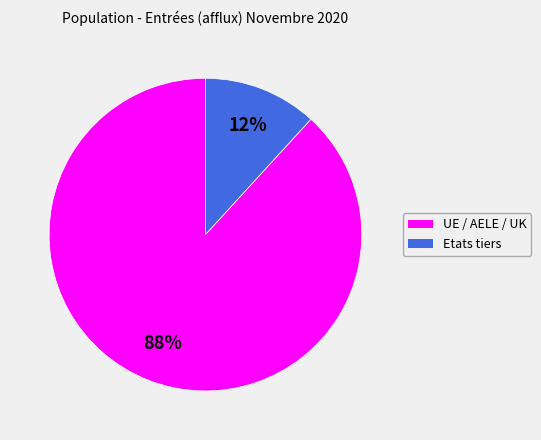

The Etats tiers slice represents 6% of the pie. True or false?

False